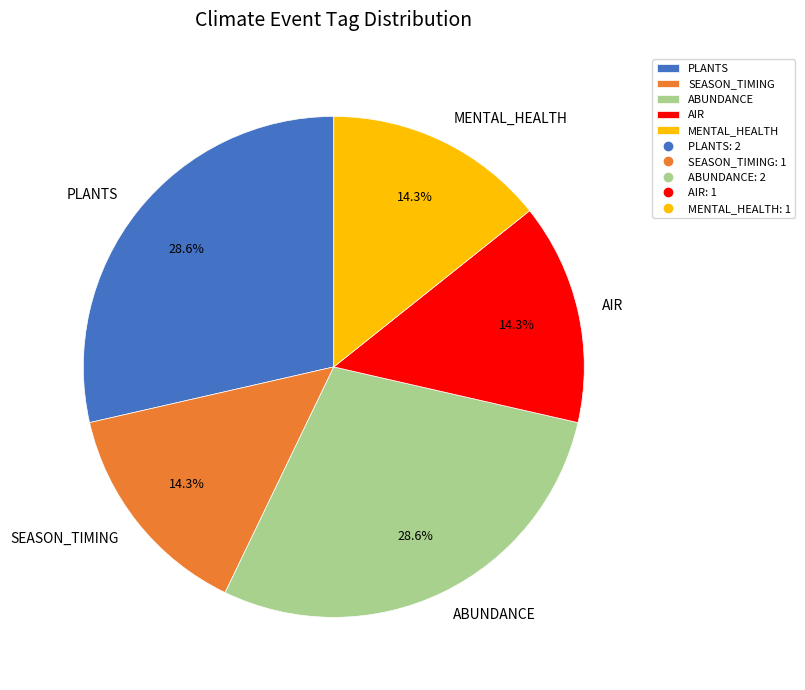

Which has a higher value, ABUNDANCE or SEASON_TIMING?

ABUNDANCE